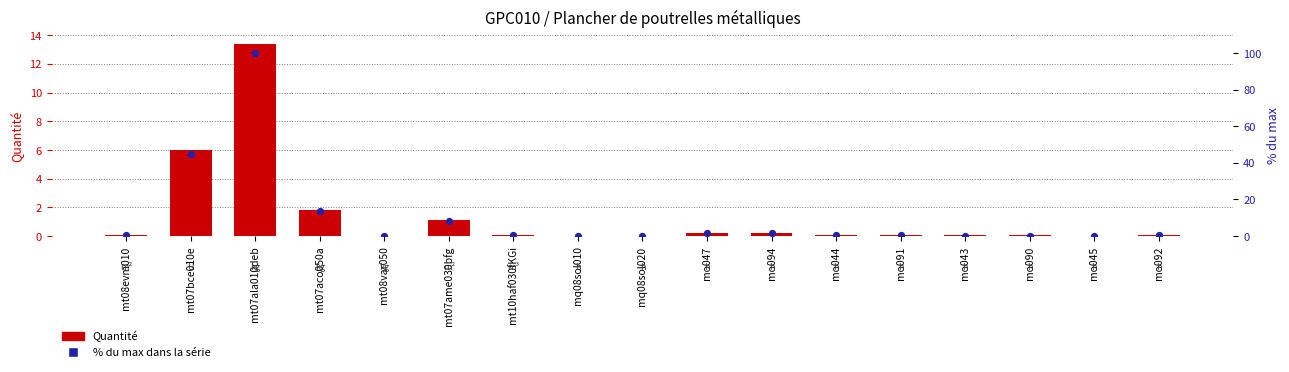

At which category is the sum across all series the highest?

mt07ala010deb